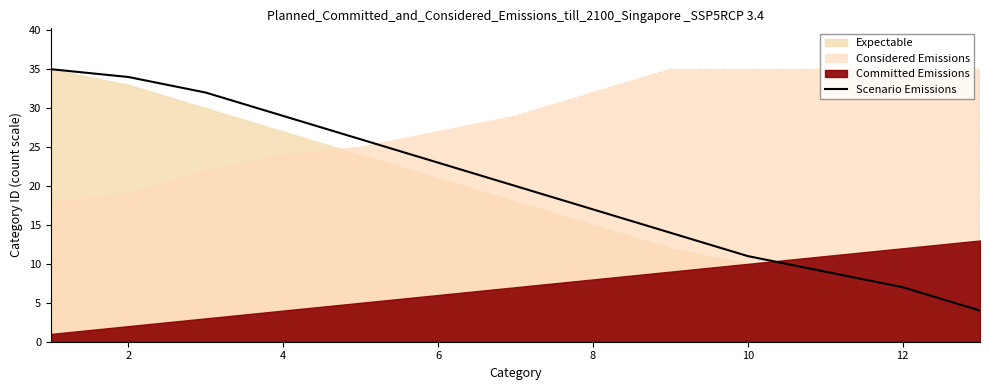

The value of Scenario Emissions at 10 is 5. True or false?

False